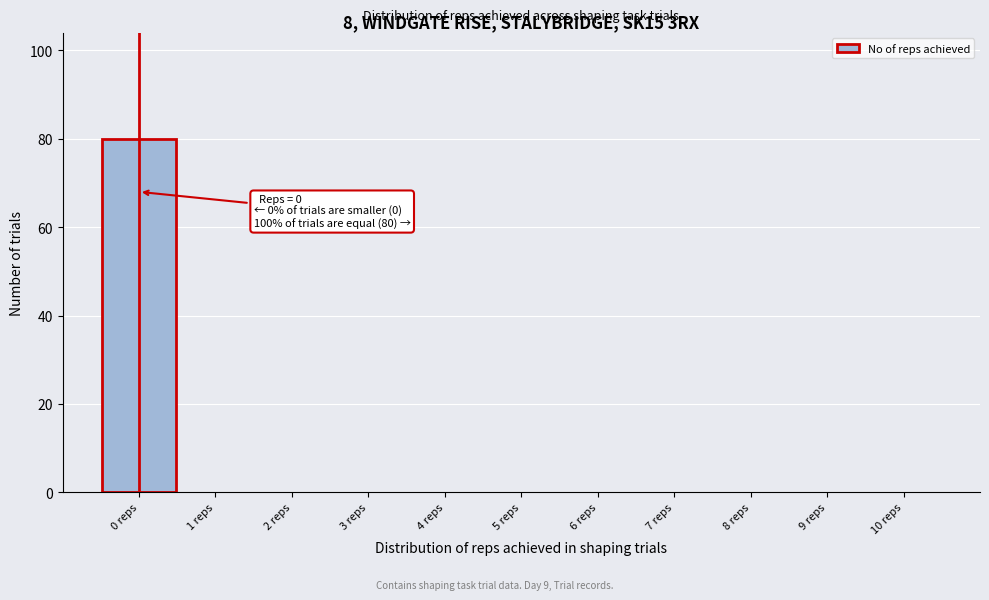

Over which range of the x-axis is the bar tallest?

-0.5 to 0.5